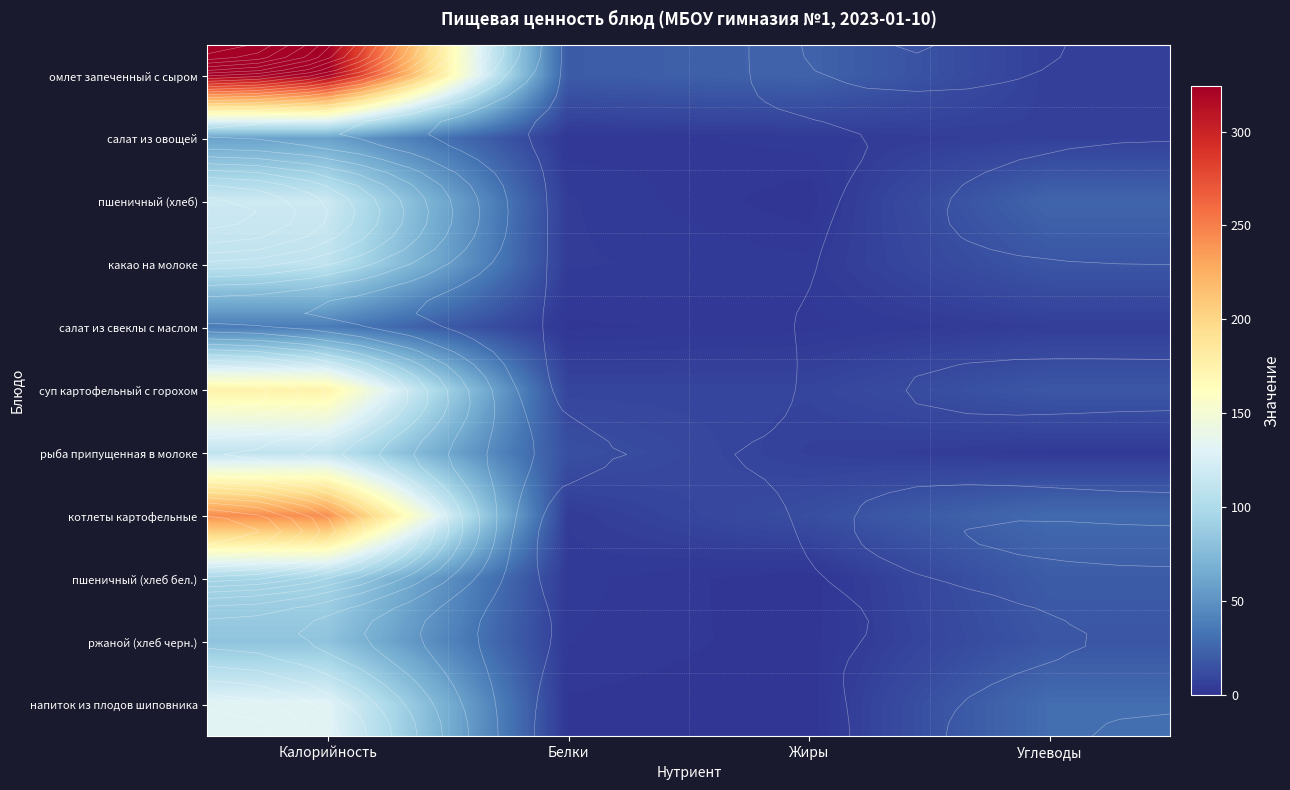

Is the value of пшеничный (хлеб) at Жиры greater than the value of напиток из плодов шиповника at Углеводы?

No